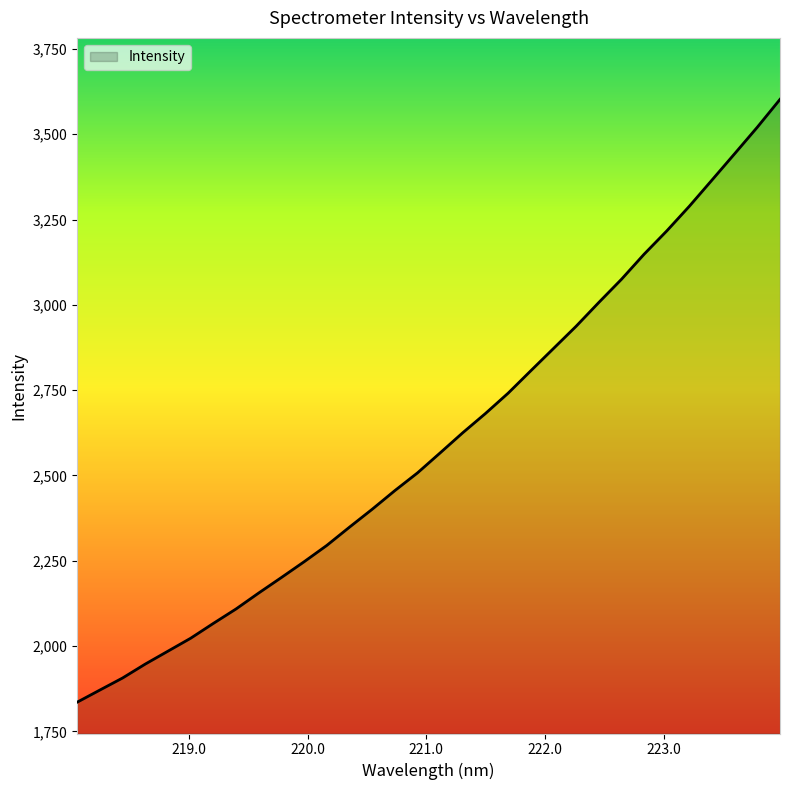

What is the difference between the maximum and minimum values?

1766.7